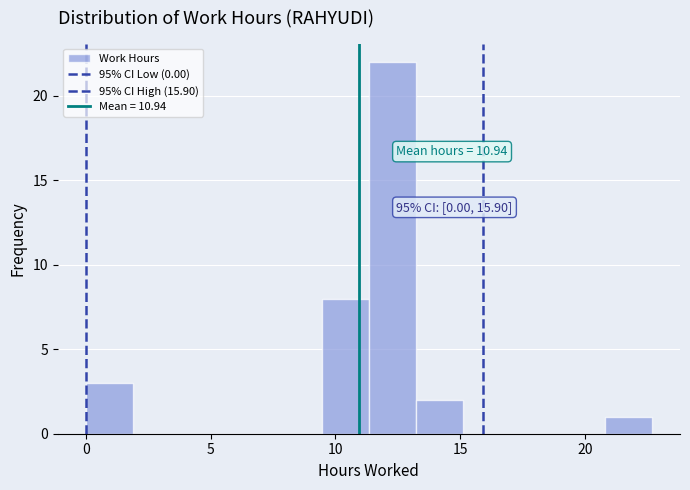

Around what value on the x-axis is the tallest bar? Give the approximate position of its centre, as read against the axis.

12.5